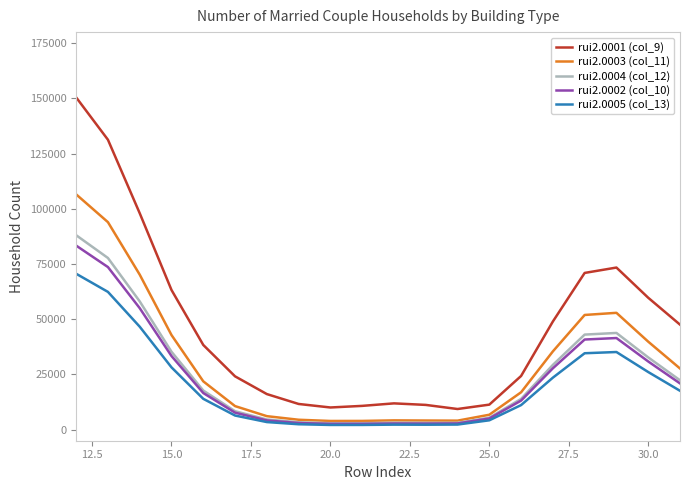

Which series has the widest spread of values?

rui2.0001 (col_9)